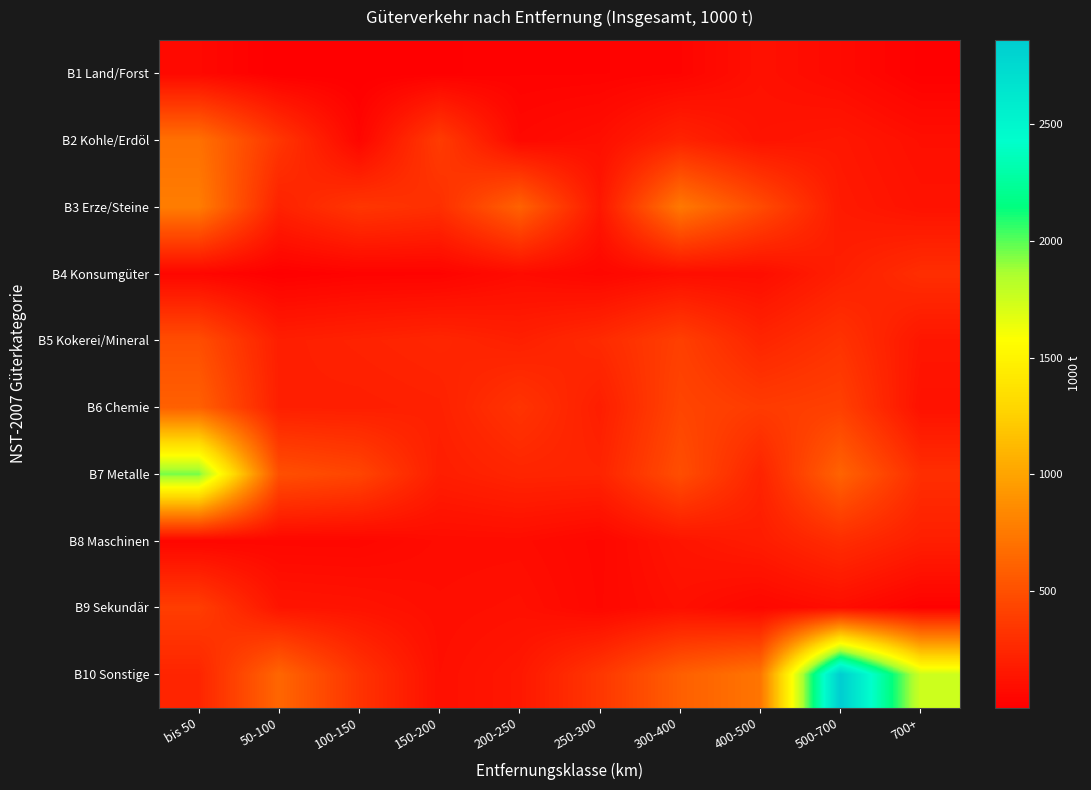

Between 50-100 and 200-250, which series saw the biggest shift?

B10 Sonstige